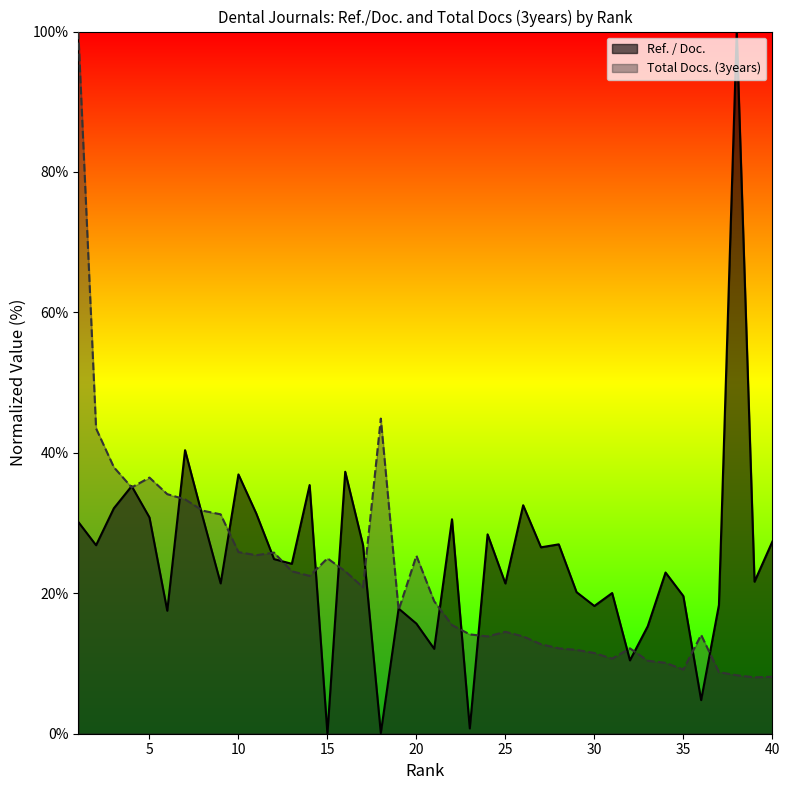

Where is the first local minimum for Total Docs. (3years)?

4